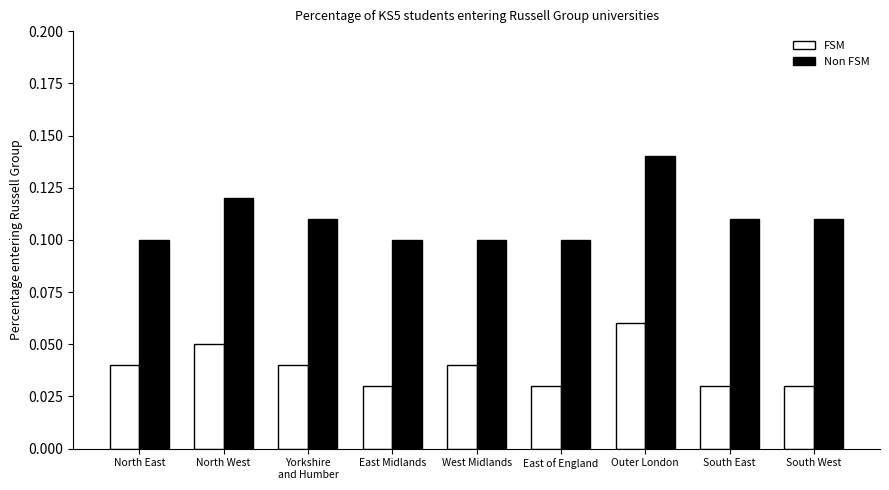

What is the label of the 2nd bar from the left?

North West